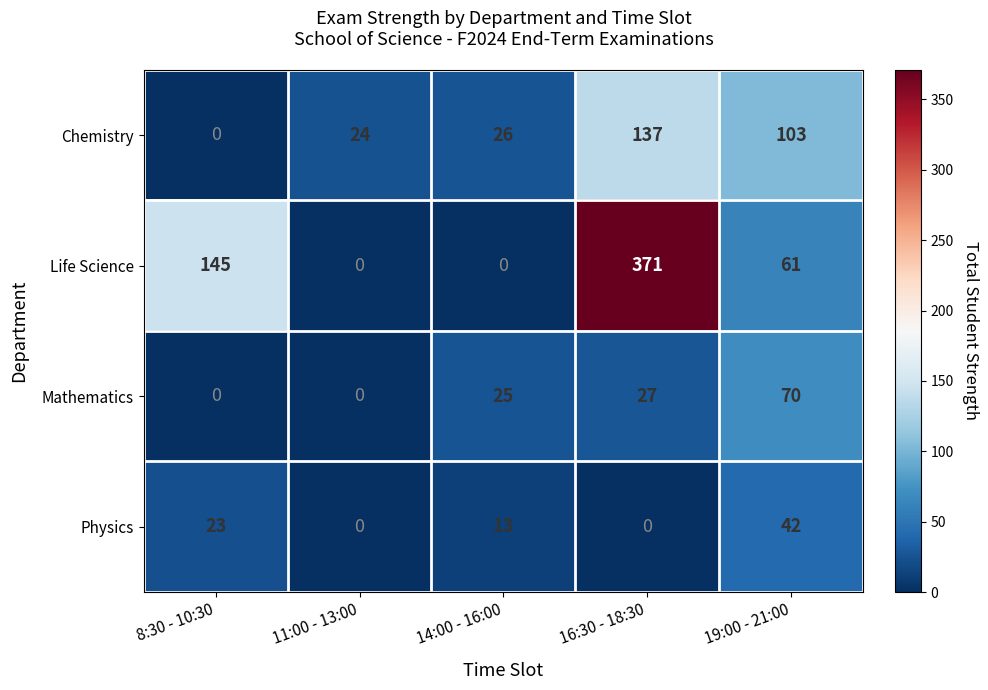

Which series has the largest range (max minus min)?

Life Science